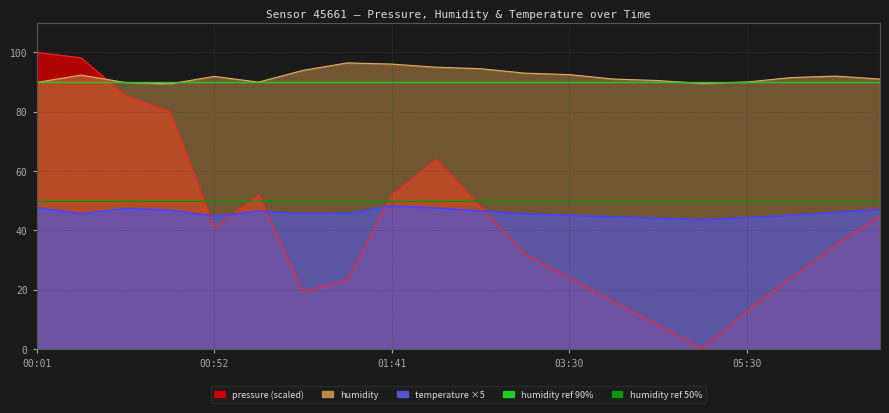

At how many categories does at least one series exceed 83?

20